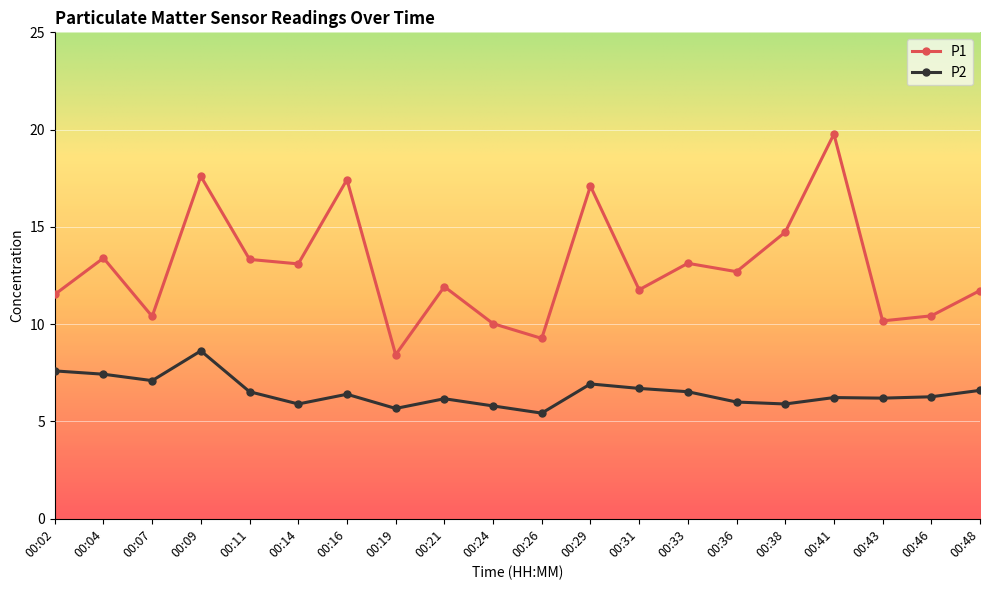

Rank the series by their maximum value, from lowest to highest.

P2, P1